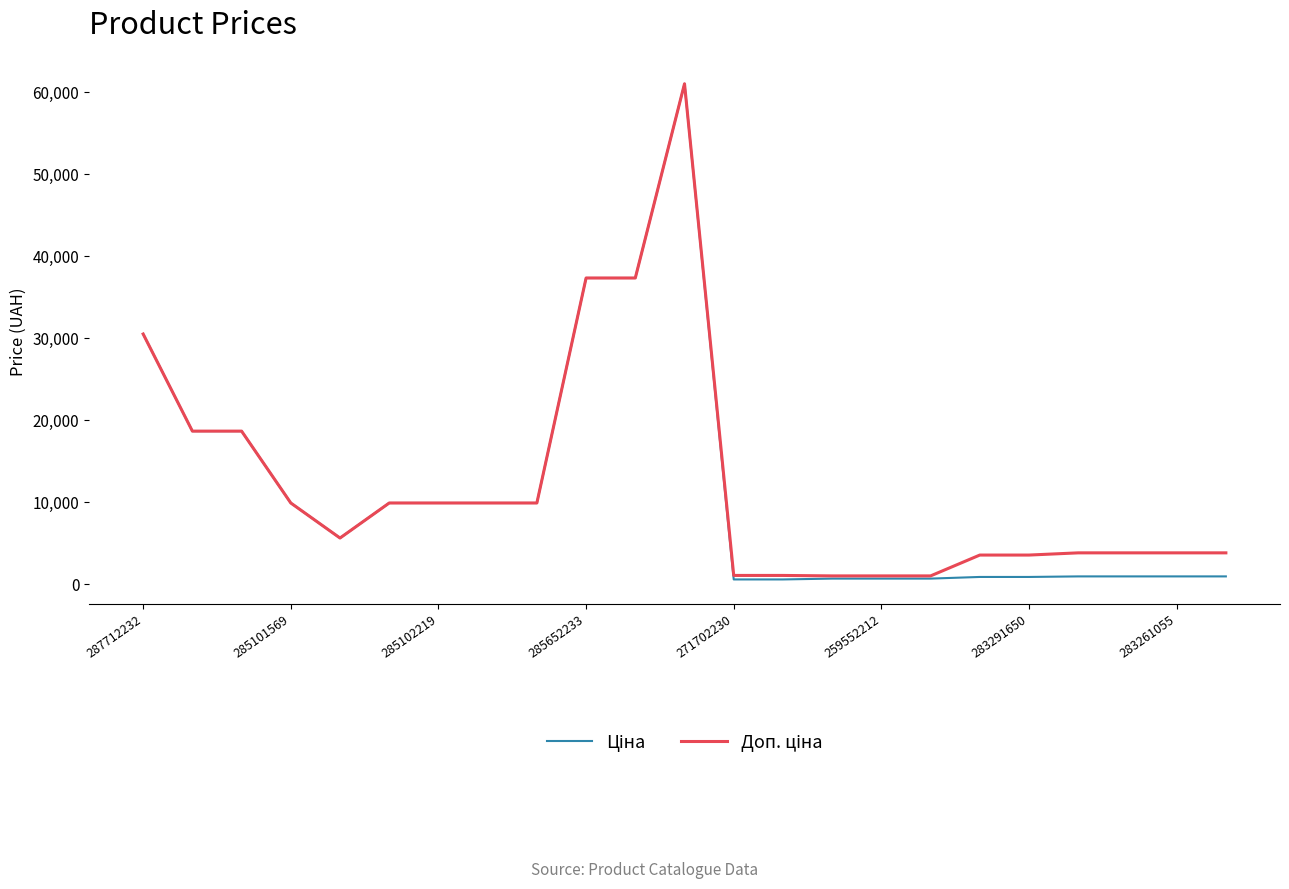

What is the greatest value displayed?

61024.7